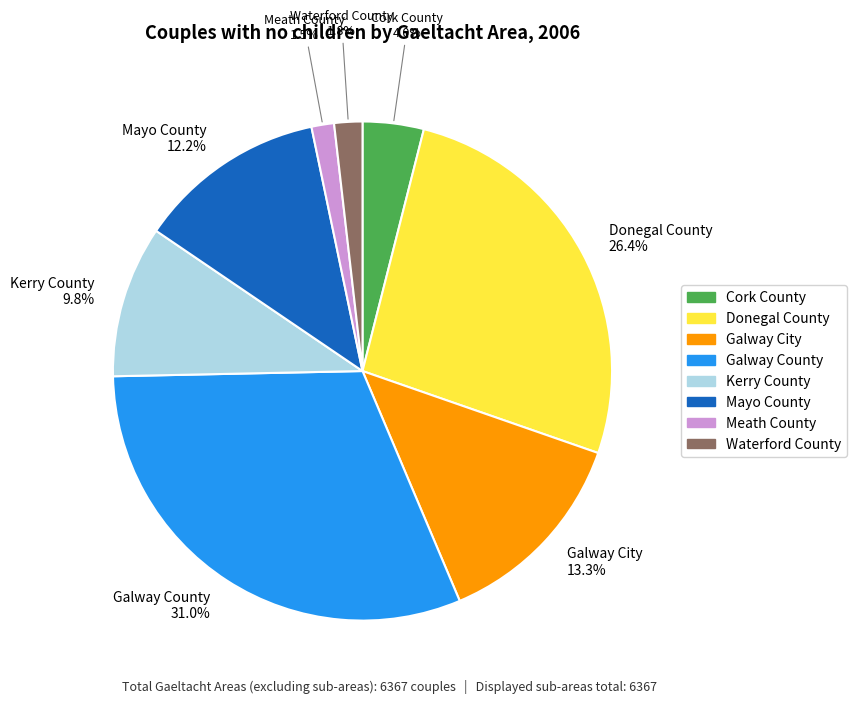

Does any single category account for the majority?

No